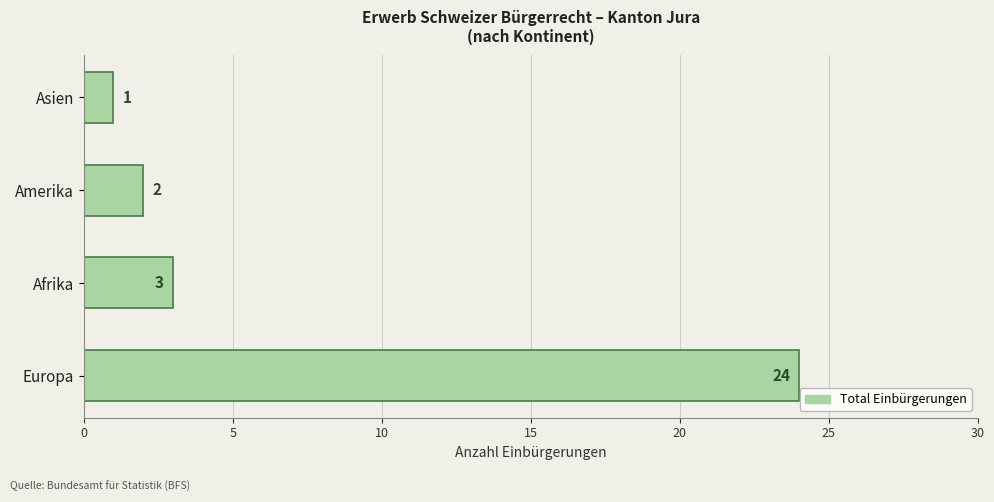

How many distinct data groups are displayed?

1